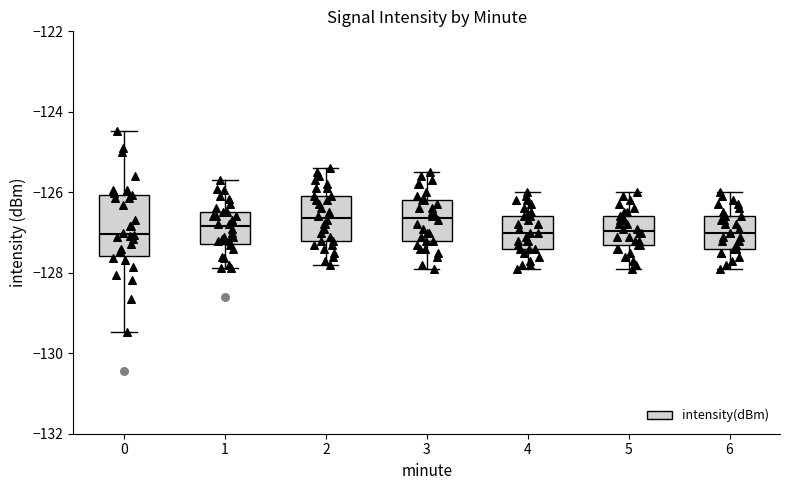

Reading left to right, read every box against the y-axis: the position of its median line, the range the box covers, and the ends of its whiskers. The values are not printed on the chart, so give them approximately, as read against the axis.

0: median -127.0, box -127.6 to -126.0, whiskers -129.4 to -124.4
1: median -126.8, box -127.2 to -126.4, whiskers -127.8 to -125.6
2: median -126.6, box -127.2 to -126.0, whiskers -127.8 to -125.4
3: median -126.6, box -127.2 to -126.2, whiskers -127.8 to -125.4
4: median -127.0, box -127.4 to -126.6, whiskers -127.8 to -126.0
5: median -127.0, box -127.2 to -126.6, whiskers -127.8 to -126.0
6: median -127.0, box -127.4 to -126.6, whiskers -127.8 to -126.0